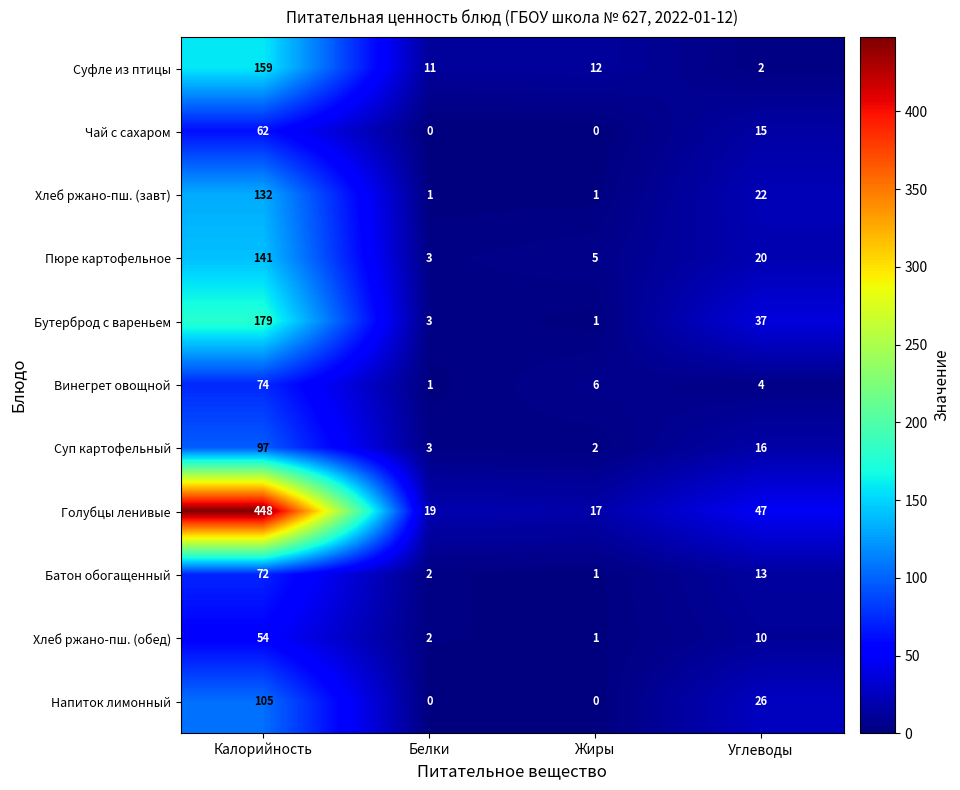

What is the greatest value displayed?

448